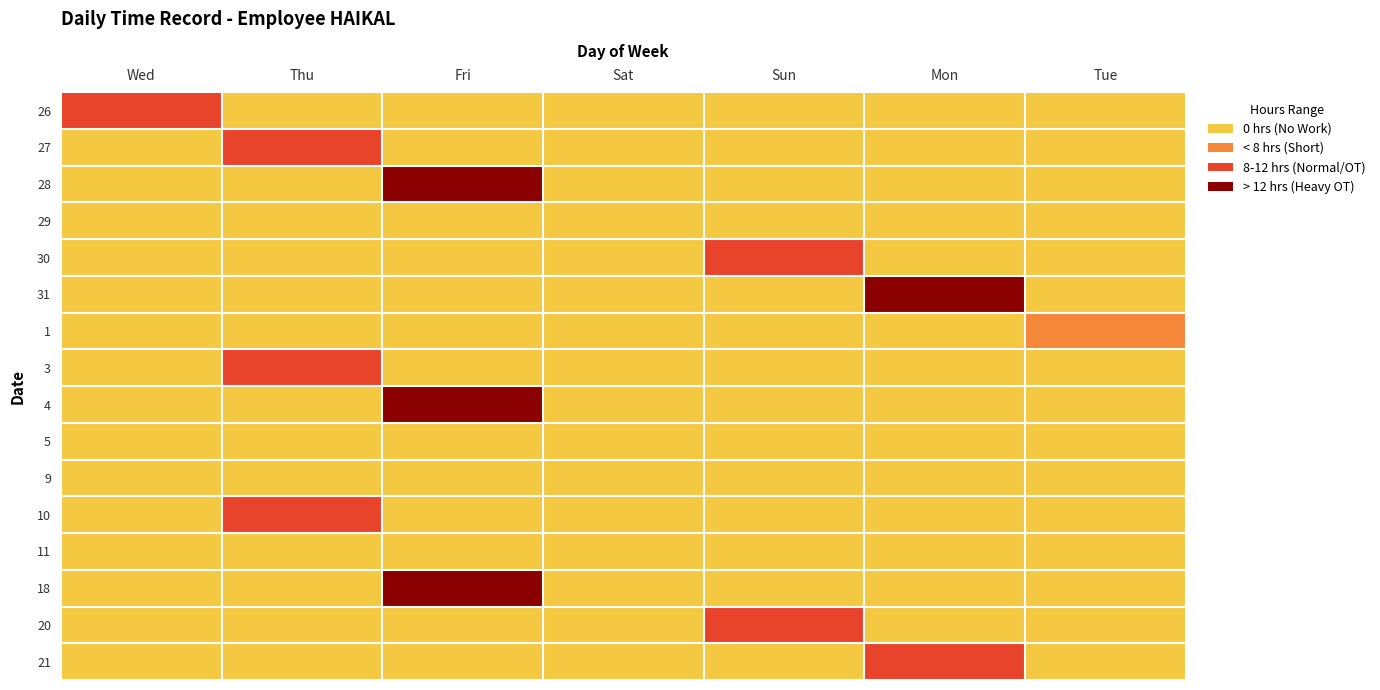

Reading right to left, what are all the values shown in this chart?

26: Tue=3	Mon=3	Sun=3	Sat=3	Fri=3	Thu=3	Wed=1
27: Tue=3	Mon=3	Sun=3	Sat=3	Fri=3	Thu=1	Wed=3
28: Tue=3	Mon=3	Sun=3	Sat=3	Fri=0	Thu=3	Wed=3
29: Tue=3	Mon=3	Sun=3	Sat=3	Fri=3	Thu=3	Wed=3
30: Tue=3	Mon=3	Sun=1	Sat=3	Fri=3	Thu=3	Wed=3
31: Tue=3	Mon=0	Sun=3	Sat=3	Fri=3	Thu=3	Wed=3
1: Tue=2	Mon=3	Sun=3	Sat=3	Fri=3	Thu=3	Wed=3
3: Tue=3	Mon=3	Sun=3	Sat=3	Fri=3	Thu=1	Wed=3
4: Tue=3	Mon=3	Sun=3	Sat=3	Fri=0	Thu=3	Wed=3
5: Tue=3	Mon=3	Sun=3	Sat=3	Fri=3	Thu=3	Wed=3
9: Tue=3	Mon=3	Sun=3	Sat=3	Fri=3	Thu=3	Wed=3
10: Tue=3	Mon=3	Sun=3	Sat=3	Fri=3	Thu=1	Wed=3
11: Tue=3	Mon=3	Sun=3	Sat=3	Fri=3	Thu=3	Wed=3
18: Tue=3	Mon=3	Sun=3	Sat=3	Fri=0	Thu=3	Wed=3
20: Tue=3	Mon=3	Sun=1	Sat=3	Fri=3	Thu=3	Wed=3
21: Tue=3	Mon=1	Sun=3	Sat=3	Fri=3	Thu=3	Wed=3